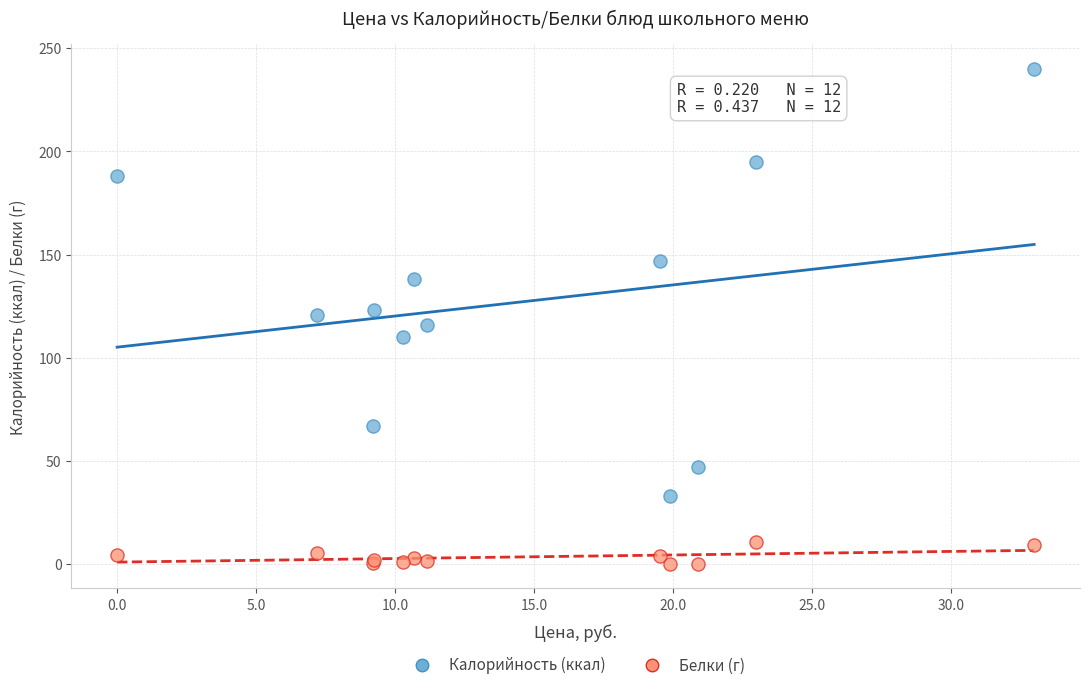

Which series contains the highest Y value?

Калорийность (ккал)